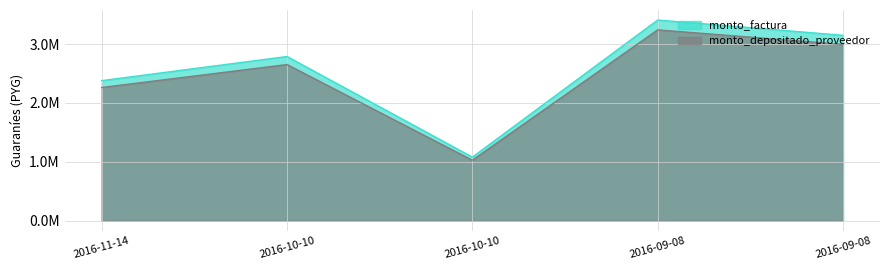

Where is monto_factura nearest to the value 2245000?

2016-11-14